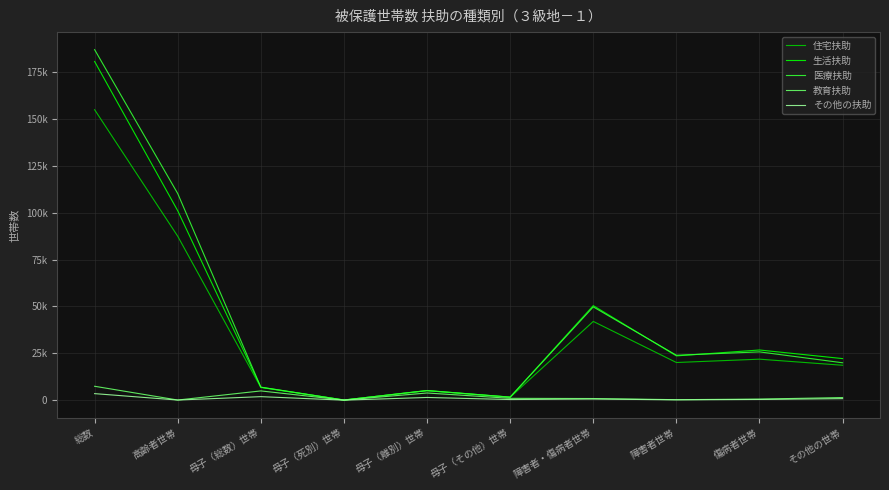

Does the chart have visible grid lines?

Yes